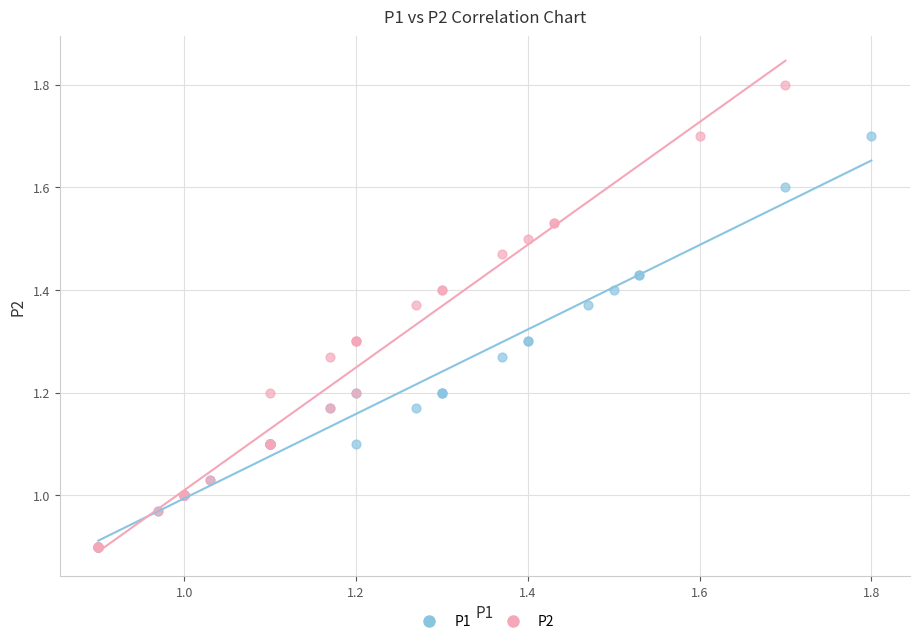

Which series reaches the maximum Y coordinate?

P2